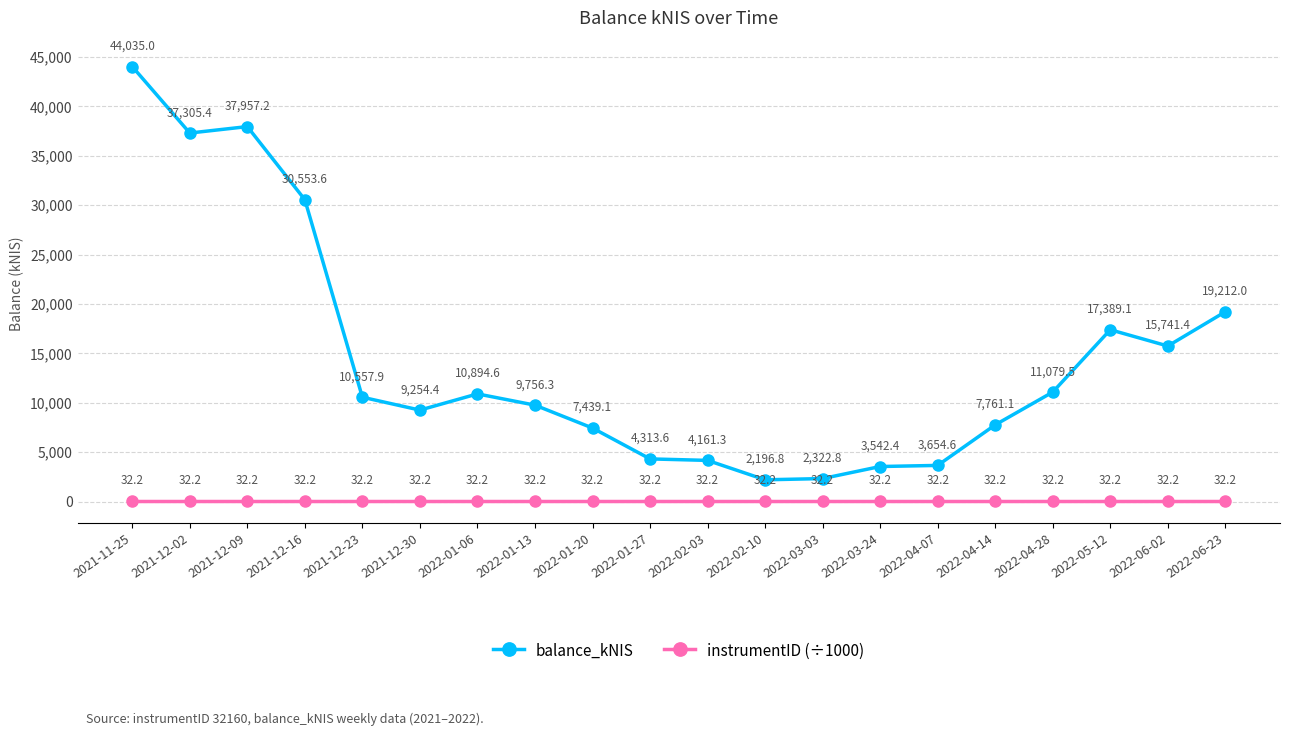

Is it true that balance_kNIS equals 3739.3 at 2022-02-10?

False